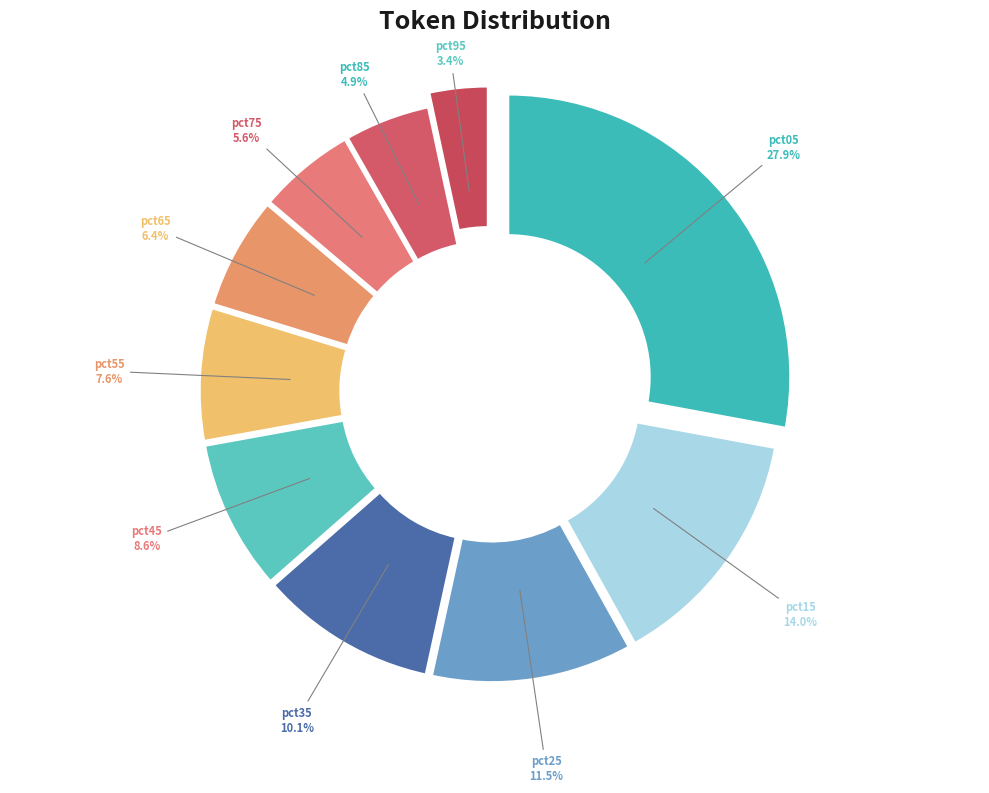

To the nearest percent, what is the combined percentage of pct75 and pct35?

16%